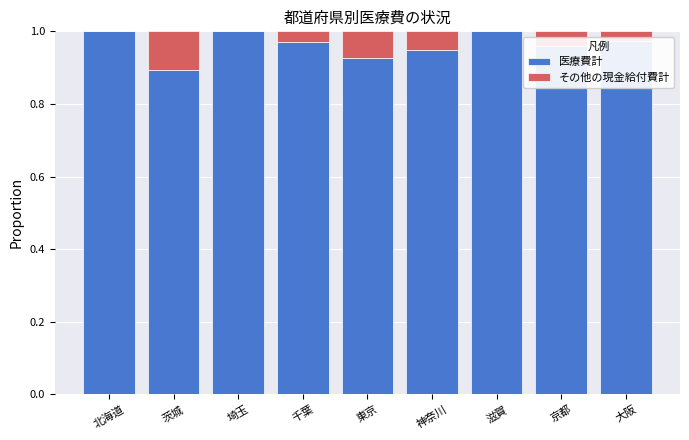

True or false: 医療費計 has a value of 1.6 at 茨城.

False